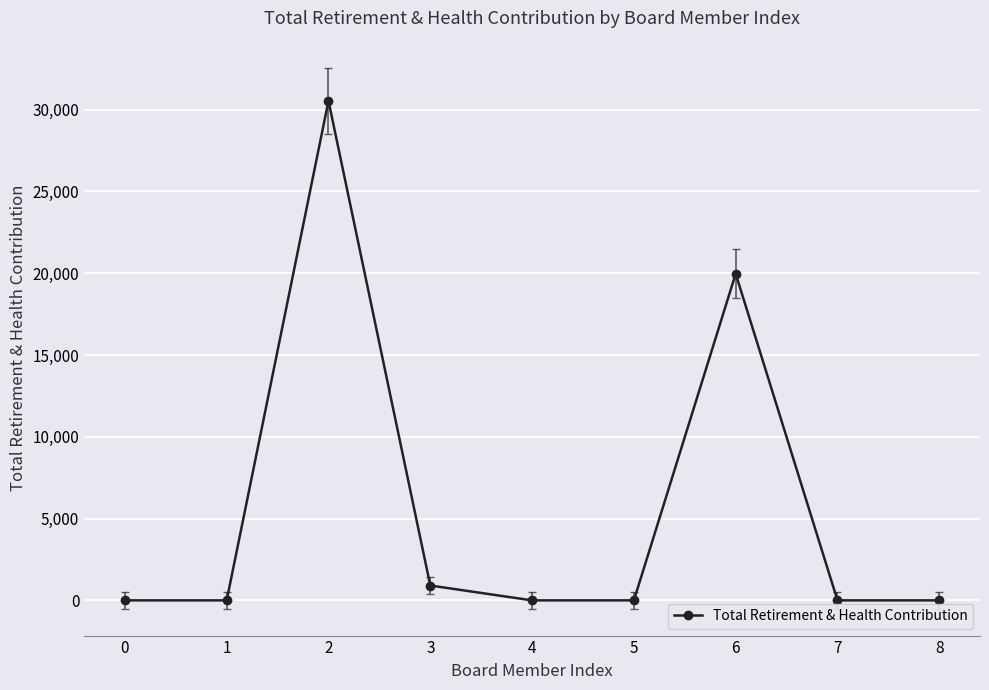

Reading left to right, what are all the values shown in this chart?

0=0	1=0	2=30540	3=908	4=0	5=0	6=19969	7=0	8=0